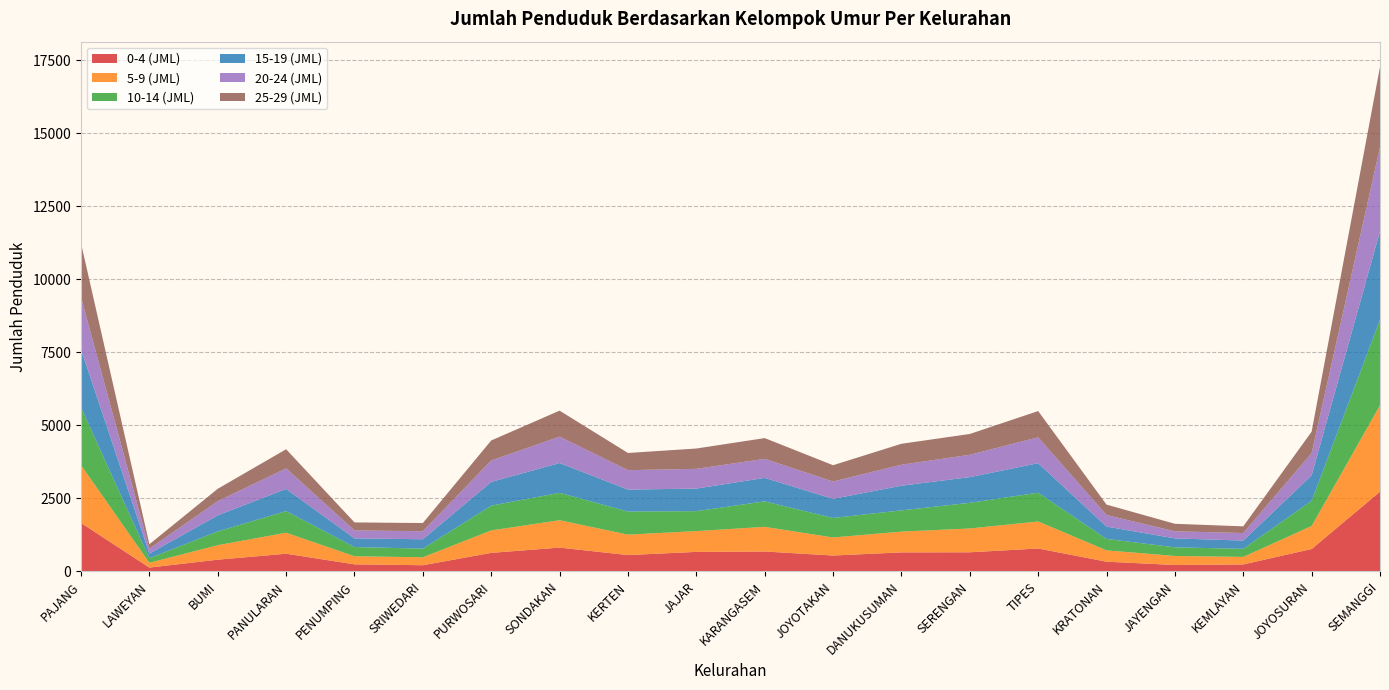

Reading left to right, extract all data points from this chart.

0-4 (JML): PAJANG=1660	LAWEYAN=132	BUMI=403	PANULARAN=607	PENUMPING=243	SRIWEDARI=213	PURWOSARI=636	SONDAKAN=817	KERTEN=561	JAJAR=670	KARANGASEM=683	JOYOTAKAN=545	DANUKUSUMAN=653	SERENGAN=656	TIPES=786	KRATONAN=334	JAYENGAN=221	KEMLAYAN=240	JOYOSURAN=768	SEMANGGI=2732
5-9 (JML): PAJANG=1979	LAWEYAN=164	BUMI=496	PANULARAN=719	PENUMPING=277	SRIWEDARI=273	PURWOSARI=769	SONDAKAN=937	KERTEN=699	JAJAR=712	KARANGASEM=845	JOYOTAKAN=618	DANUKUSUMAN=711	SERENGAN=816	TIPES=926	KRATONAN=388	JAYENGAN=309	KEMLAYAN=258	JOYOSURAN=788	SEMANGGI=2959
10-14 (JML): PAJANG=1979	LAWEYAN=157	BUMI=472	PANULARAN=741	PENUMPING=316	SRIWEDARI=295	PURWOSARI=849	SONDAKAN=938	KERTEN=791	JAJAR=683	KARANGASEM=872	JOYOTAKAN=669	DANUKUSUMAN=728	SERENGAN=878	TIPES=985	KRATONAN=392	JAYENGAN=296	KEMLAYAN=276	JOYOSURAN=864	SEMANGGI=2929
15-19 (JML): PAJANG=1987	LAWEYAN=158	BUMI=551	PANULARAN=759	PENUMPING=297	SRIWEDARI=321	PURWOSARI=812	SONDAKAN=1021	KERTEN=752	JAJAR=773	KARANGASEM=804	JOYOTAKAN=654	DANUKUSUMAN=844	SERENGAN=880	TIPES=1010	KRATONAN=422	JAYENGAN=306	KEMLAYAN=283	JOYOSURAN=873	SEMANGGI=3028
20-24 (JML): PAJANG=1785	LAWEYAN=170	BUMI=485	PANULARAN=705	PENUMPING=273	SRIWEDARI=275	PURWOSARI=735	SONDAKAN=904	KERTEN=666	JAJAR=676	KARANGASEM=652	JOYOTAKAN=595	DANUKUSUMAN=719	SERENGAN=765	TIPES=887	KRATONAN=396	JAYENGAN=242	KEMLAYAN=259	JOYOSURAN=760	SEMANGGI=2885
25-29 (JML): PAJANG=1849	LAWEYAN=151	BUMI=424	PANULARAN=654	PENUMPING=273	SRIWEDARI=281	PURWOSARI=685	SONDAKAN=890	KERTEN=588	JAJAR=696	KARANGASEM=711	JOYOTAKAN=557	DANUKUSUMAN=717	SERENGAN=713	TIPES=899	KRATONAN=357	JAYENGAN=258	KEMLAYAN=228	JOYOSURAN=735	SEMANGGI=2747